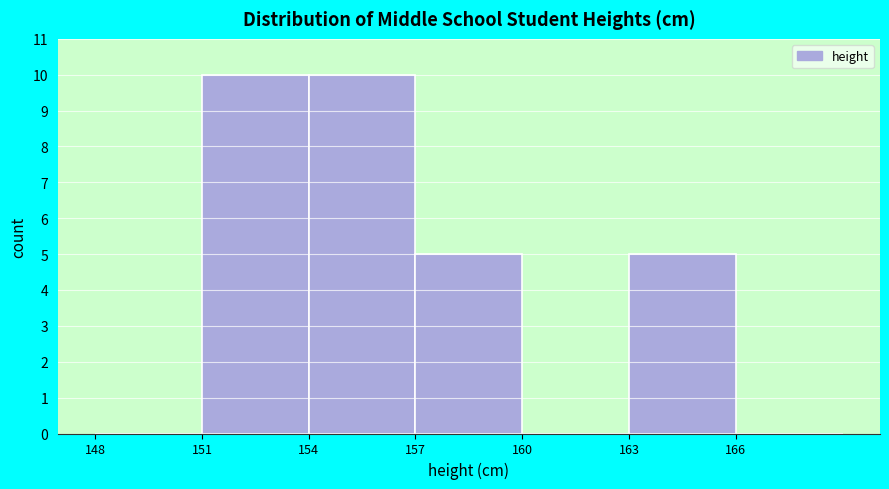

Reading left to right, transcribe this chart: for each bar, give the range it covers on the x-axis and its height. The values are not printed on the chart, so give them approximately, as read against the axis.

148 to 151: 0
151 to 154: 10
154 to 157: 10
157 to 160: 5
160 to 163: 0
163 to 166: 5
166 to 169: 0